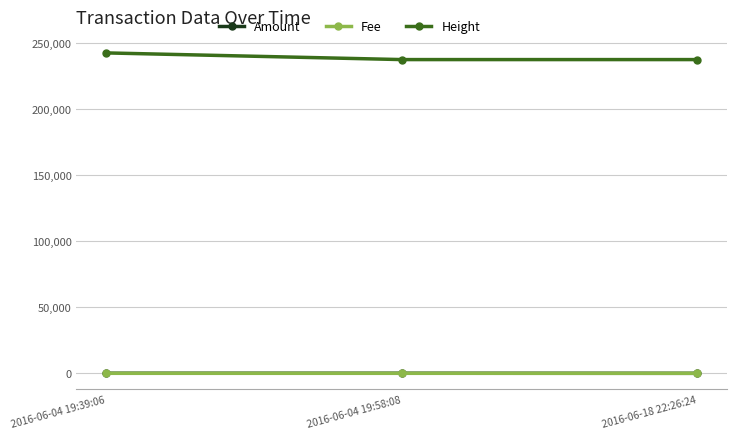

The Height series shows 237156.0 at 2016-06-18 22:26:24. True or false?

True